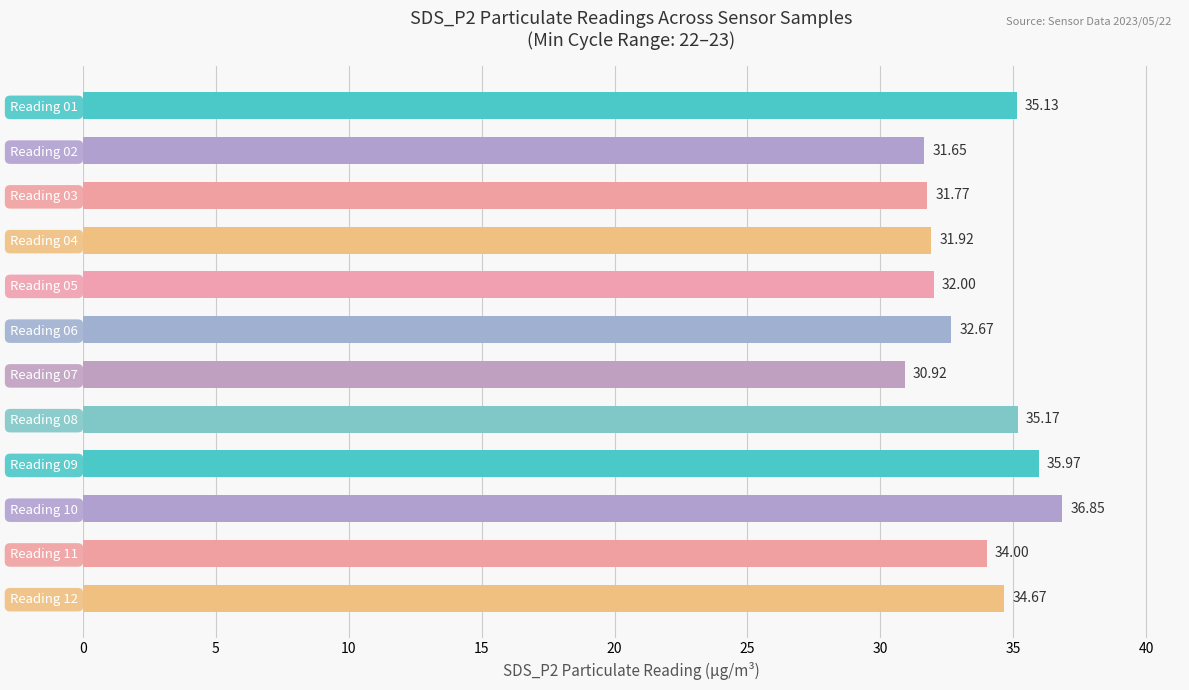

Are the bars grouped side by side (vs. stacked)?

No